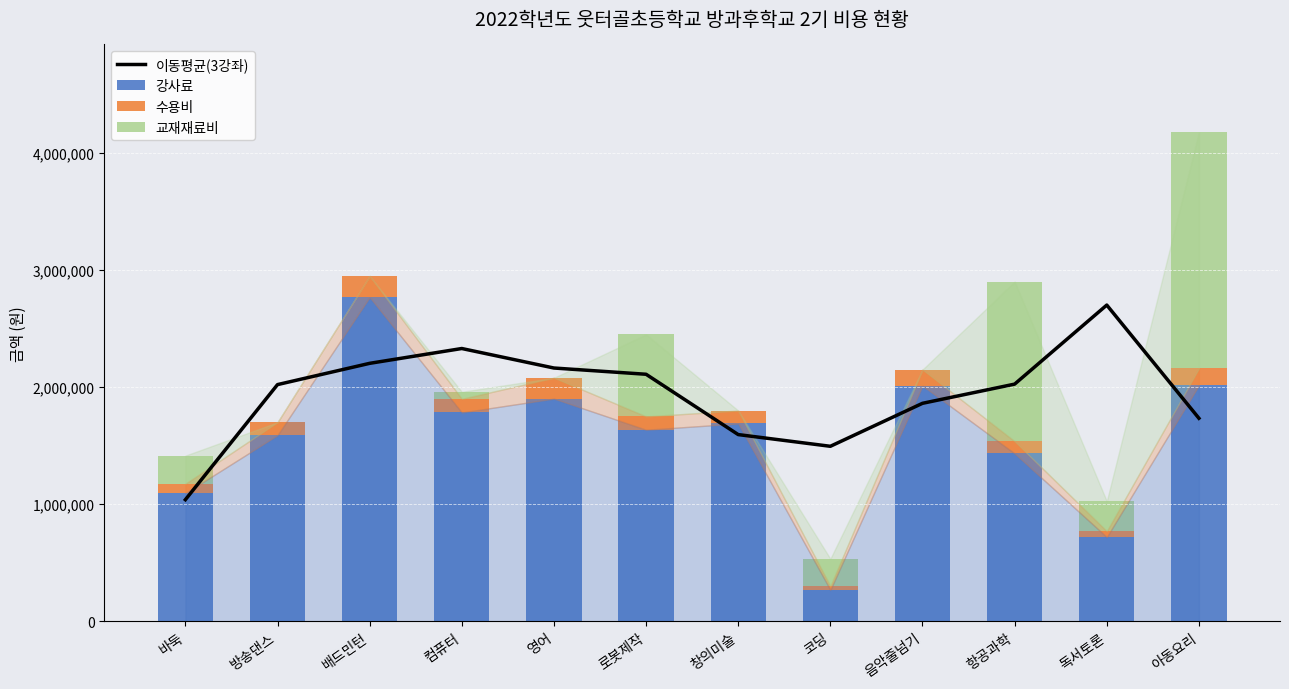

List the series in order of their overall mean, lowest first.

수용비, 교재재료비, 강사료, 이동평균(3강좌)